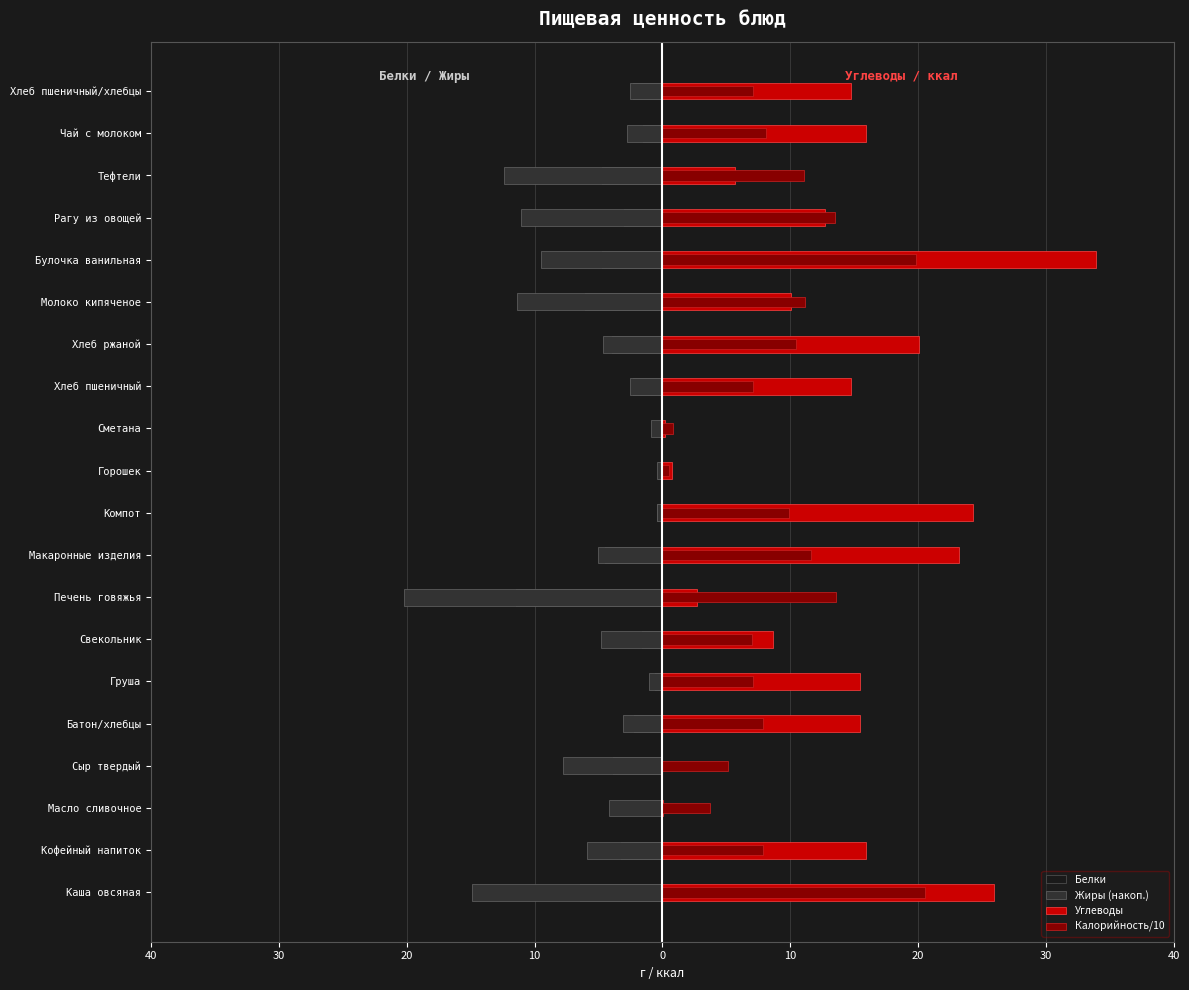

How many groups of bars are there?

20